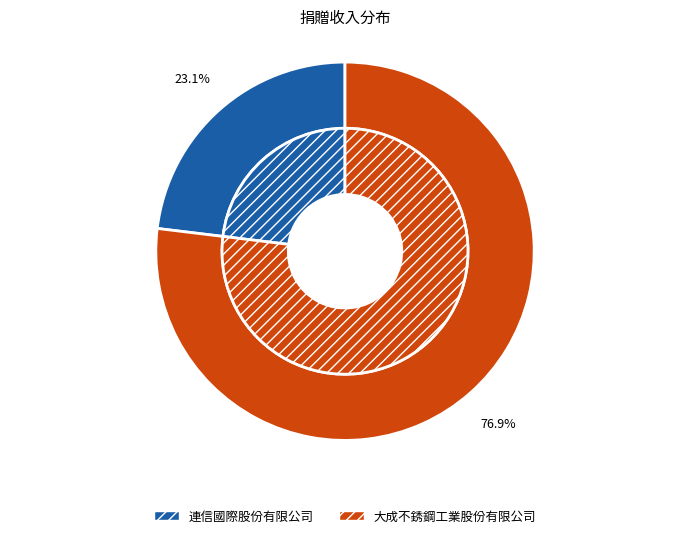

What is the total percentage of 大成不銹鋼工業股份有限公司 and 連信國際股份有限公司?

100.0%